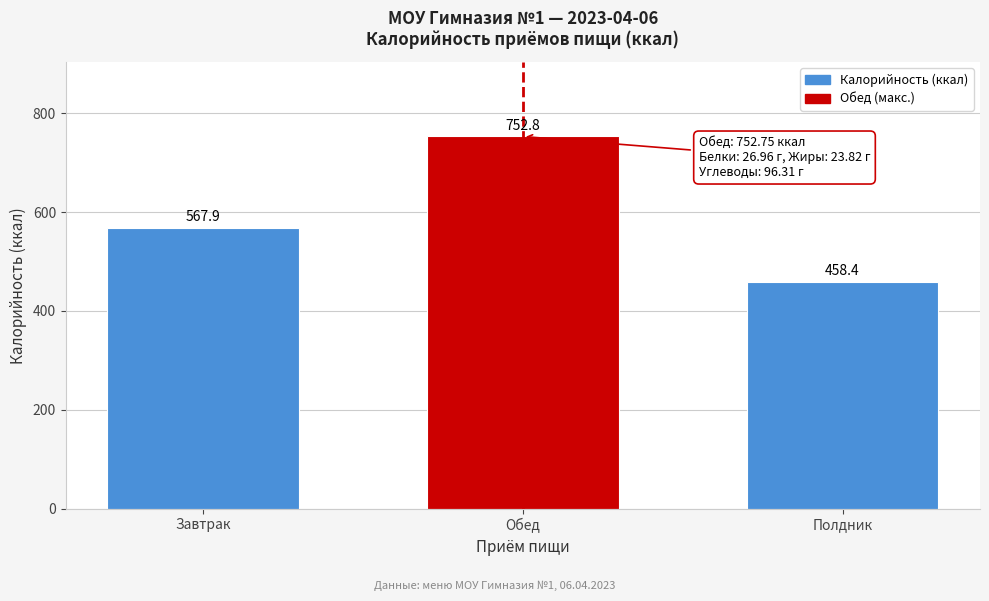

Reading left to right, what are all the values shown in this chart?

567.9	752.8	458.4